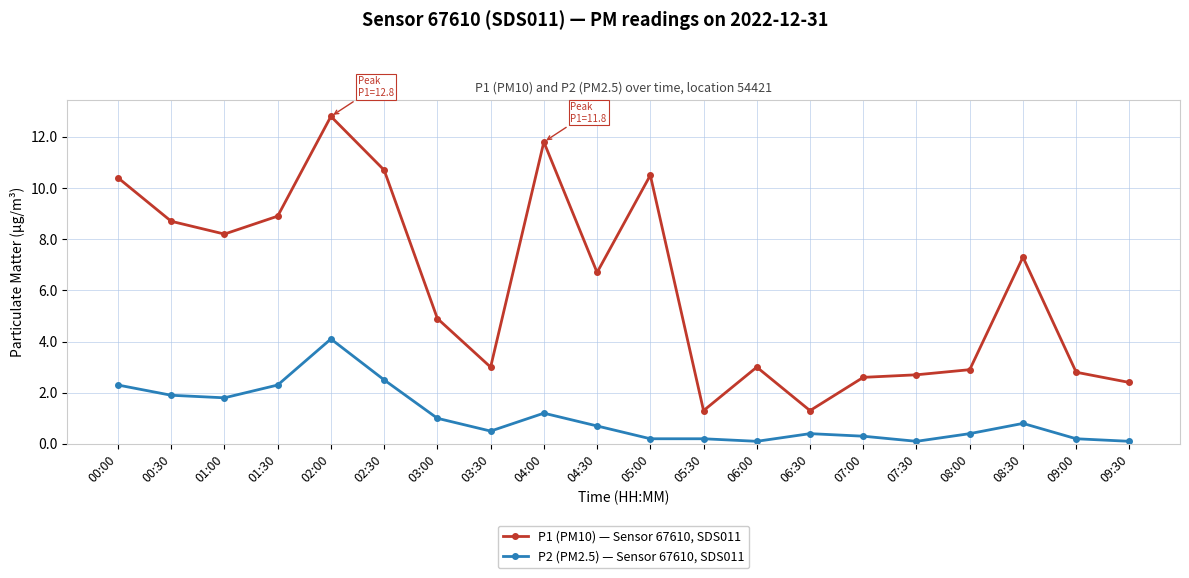

What is the difference between the second highest and second lowest values in the P1 (PM10) — Sensor 67610, SDS011 series?

10.5